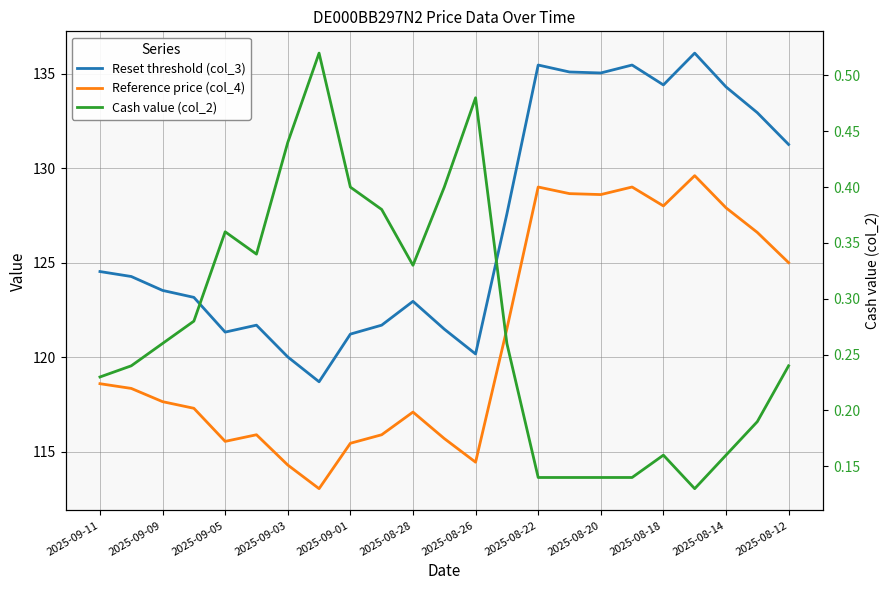

Between 2025-09-01 and 2025-08-18, which series saw the biggest shift?

Reset threshold (col_3)